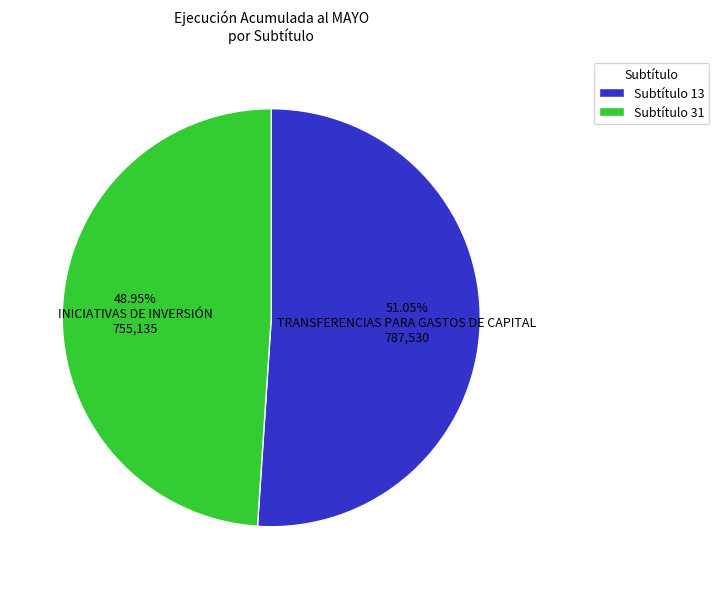

To the nearest percent, what is the difference between the largest and smallest slice percentages?

2%